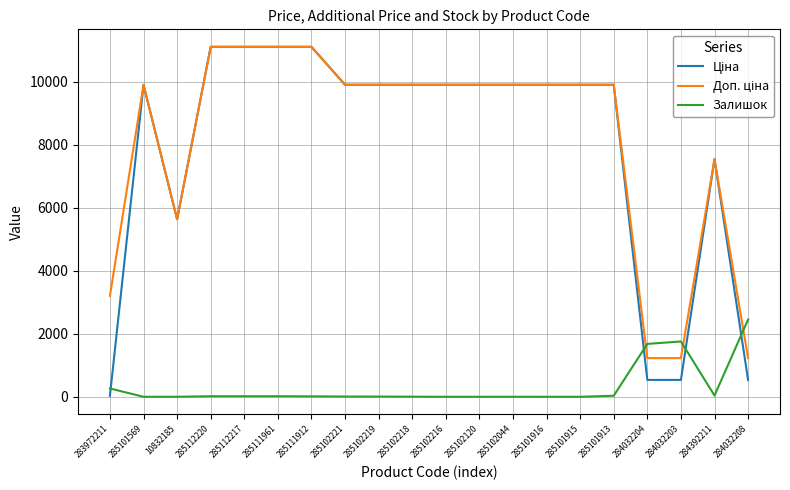

What is the difference between the highest and lowest values at 285102120?

9908.5